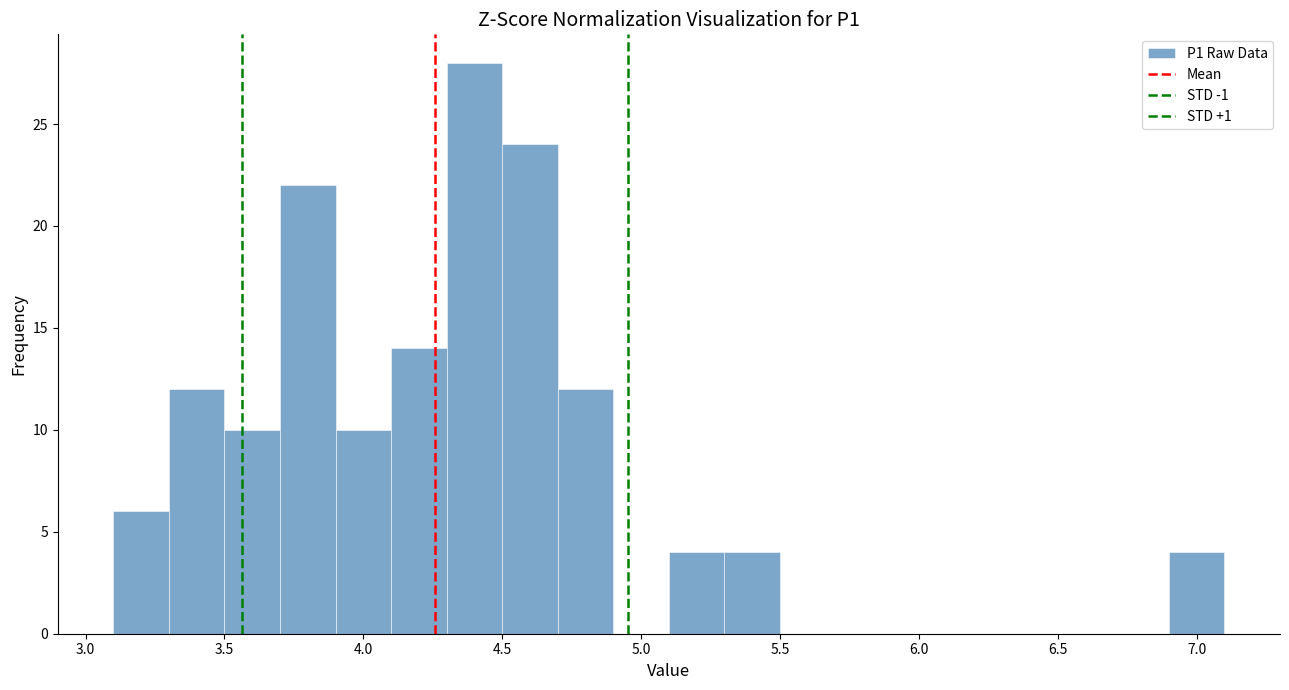

Over which range of the x-axis is the bar tallest?

4.3 to 4.5